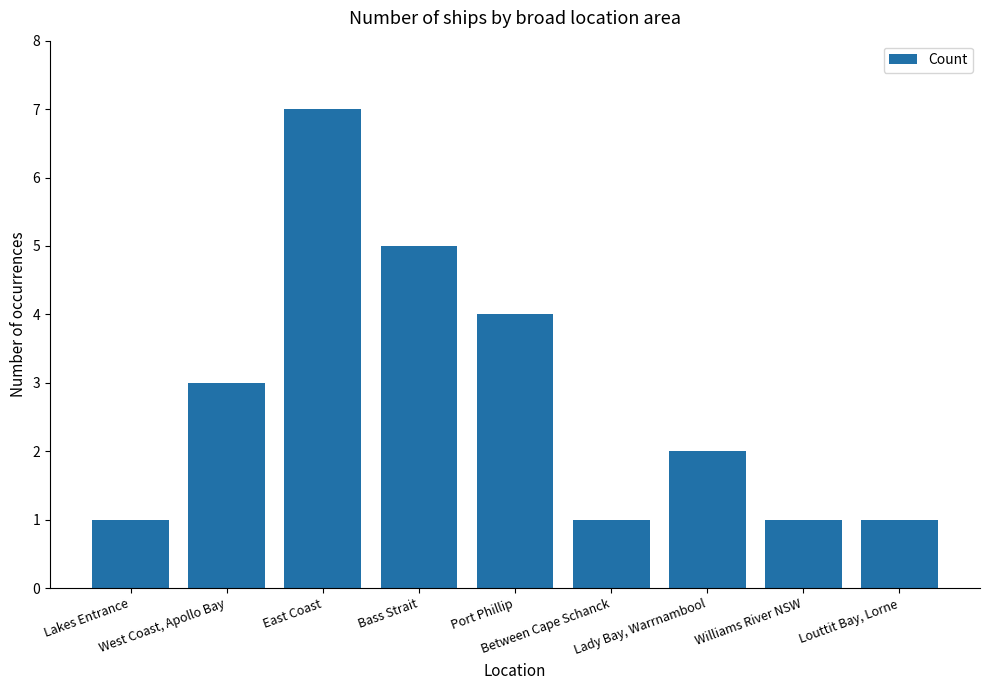

Does the chart contain any negative values?

No